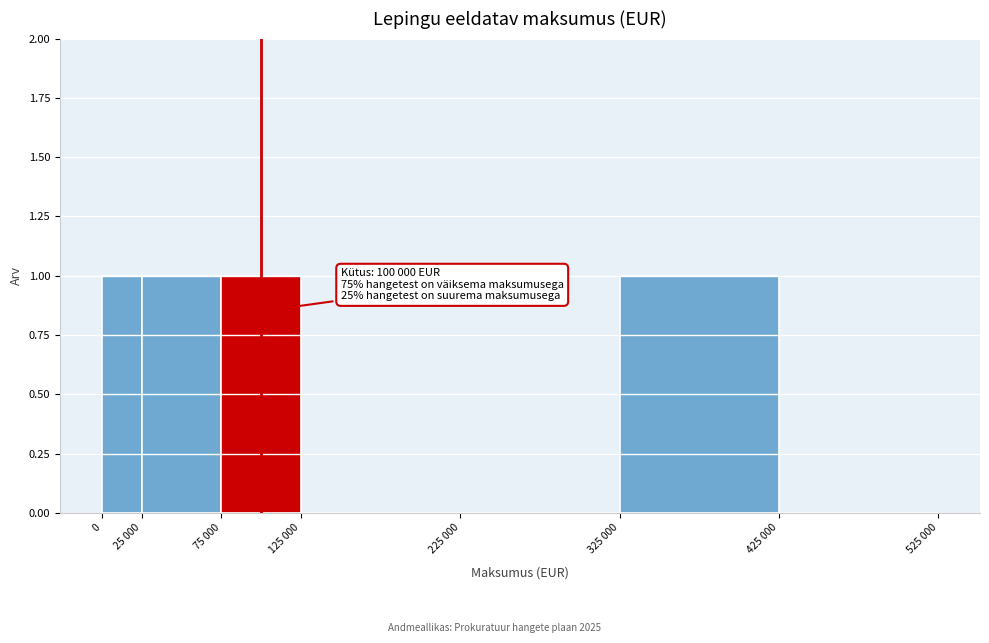

Reading left to right, what are all the values shown in this chart?

0=1	25 000=1	75 000=1	125 000=0	225 000=0	325 000=1	425 000=0